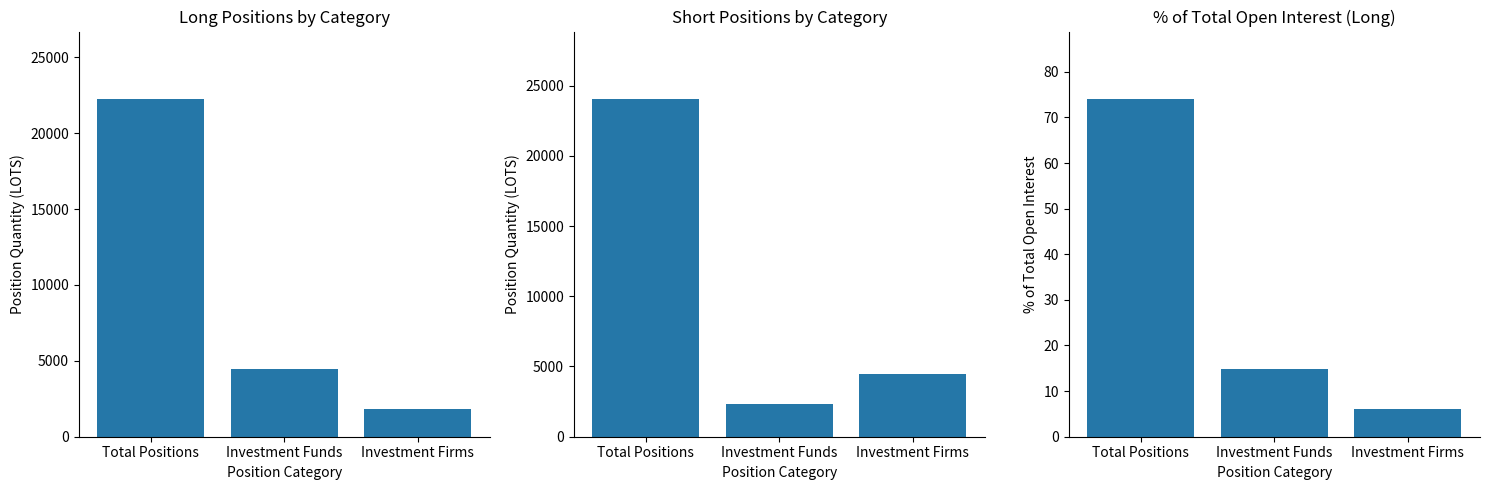

At which category is the sum across all series the highest?

Total Positions